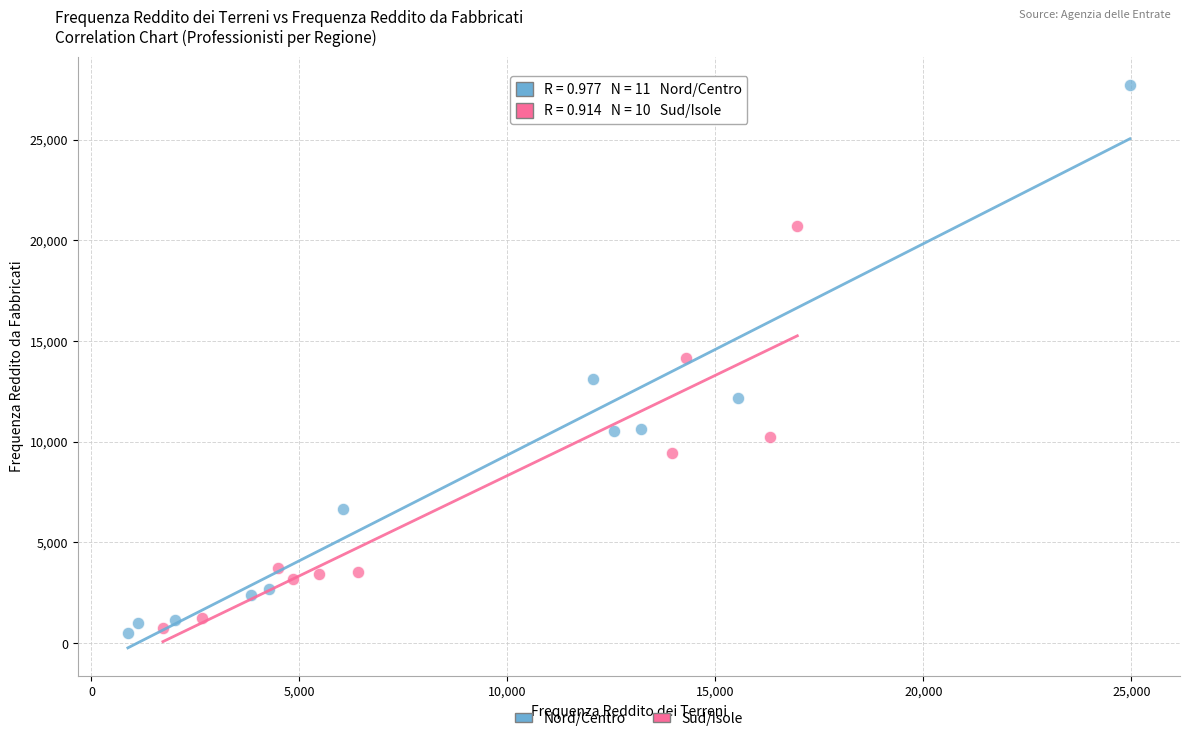

Which series has the largest Y range (max minus min)?

Nord/Centro